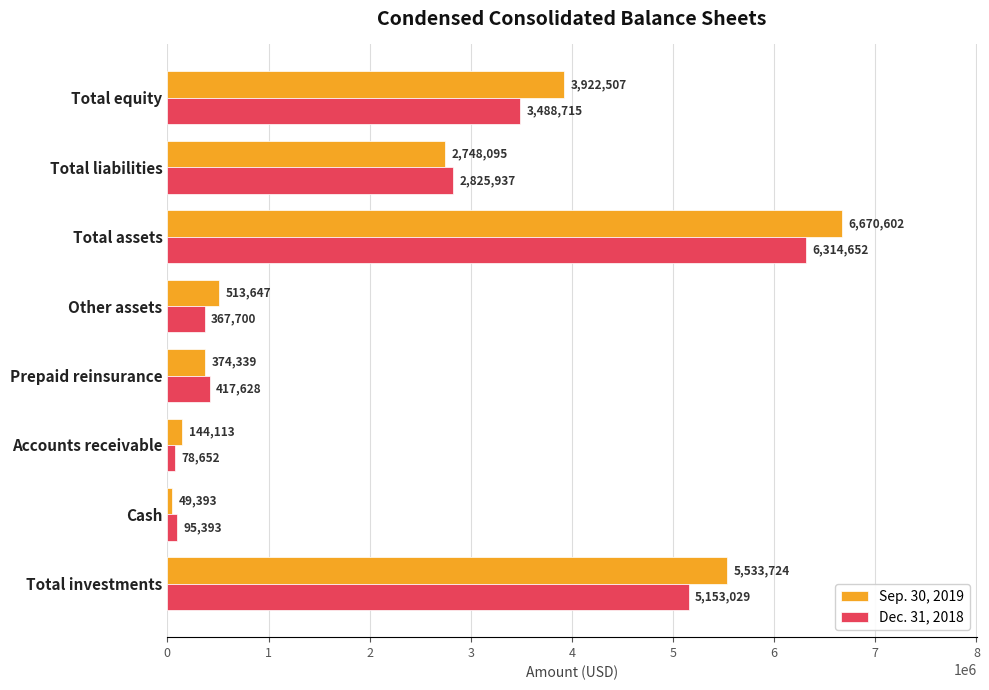

Which series has the largest total across all categories?

Sep. 30, 2019